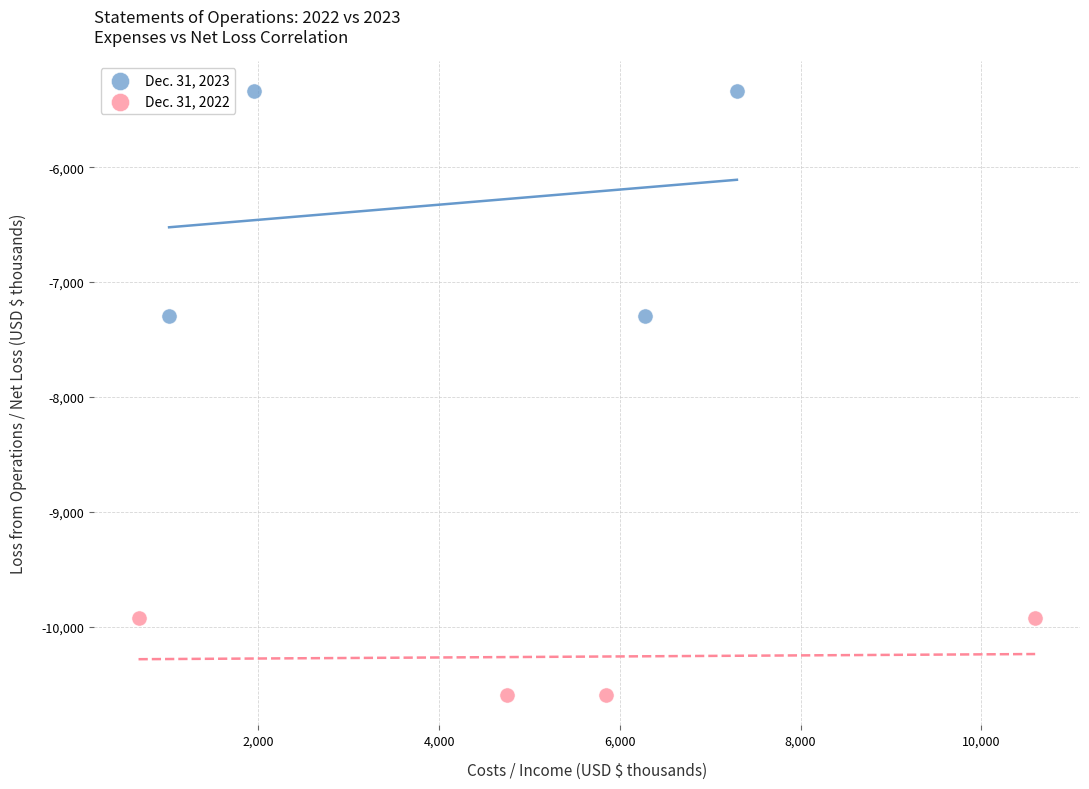

Which series contains the lowest Y value?

Dec. 31, 2022